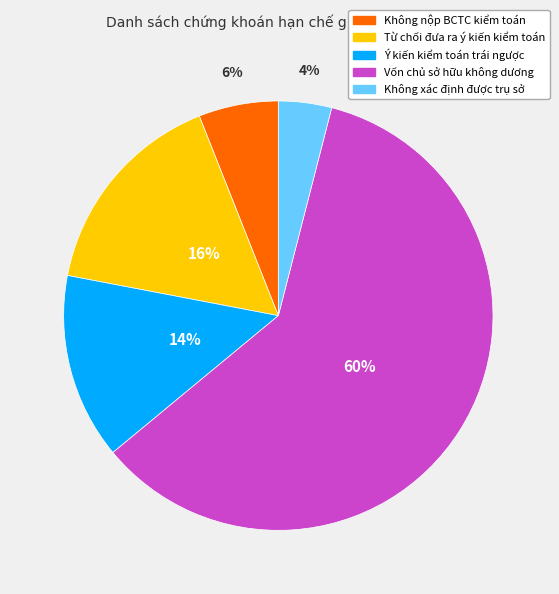

What is the smallest slice in the pie chart?

Không xác định được trụ sở